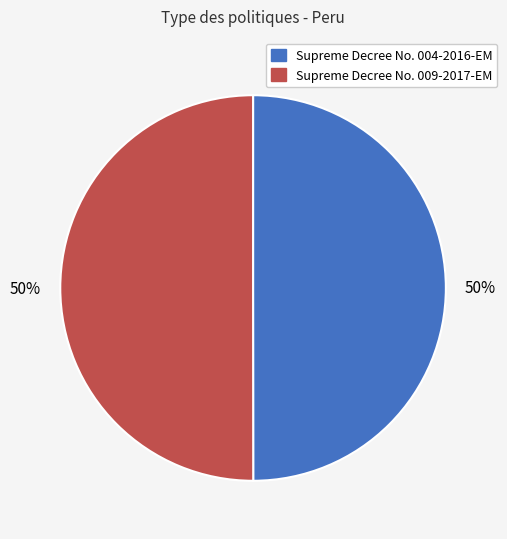

Approximately how many times larger is the value at Supreme Decree No. 009-2017-EM compared to Supreme Decree No. 004-2016-EM?

1.0